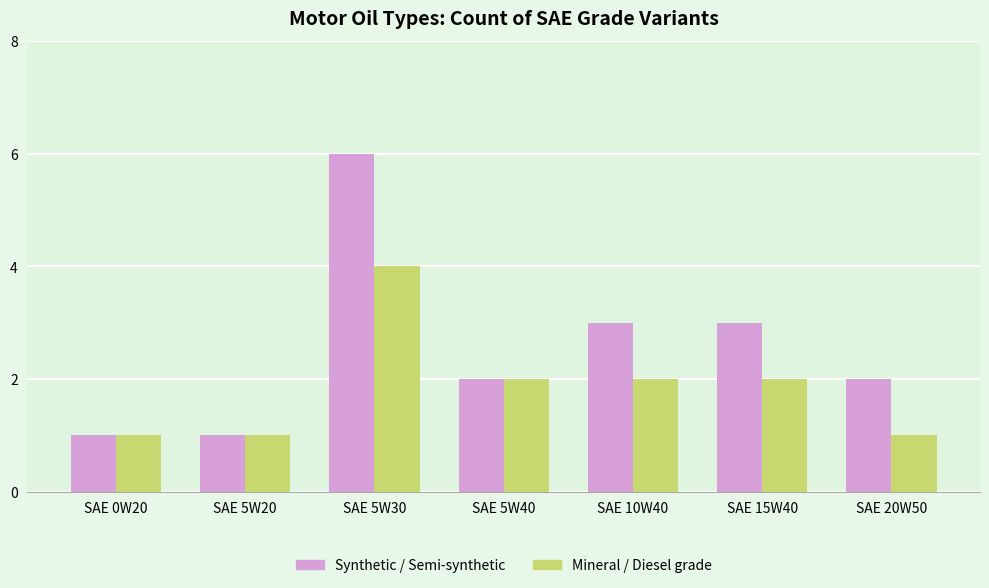

What is the minimum value shown in the chart?

1